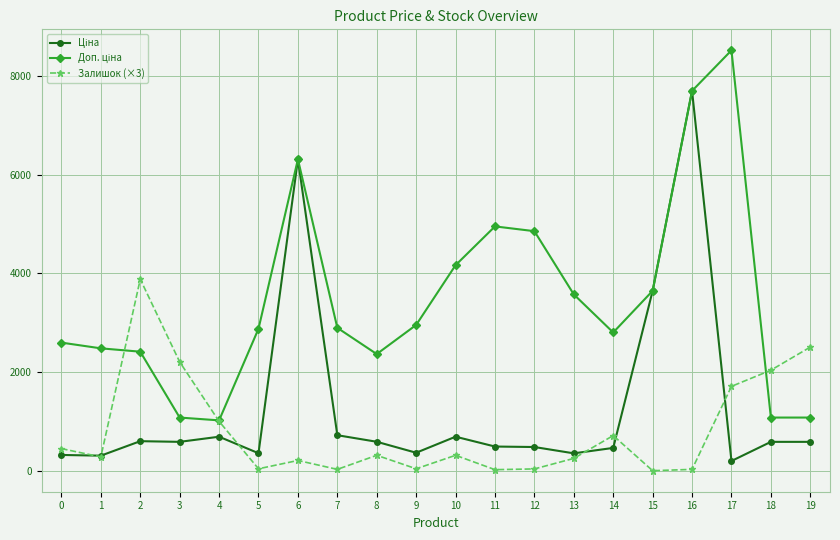

What is the total value across all series at 10?

5177.8